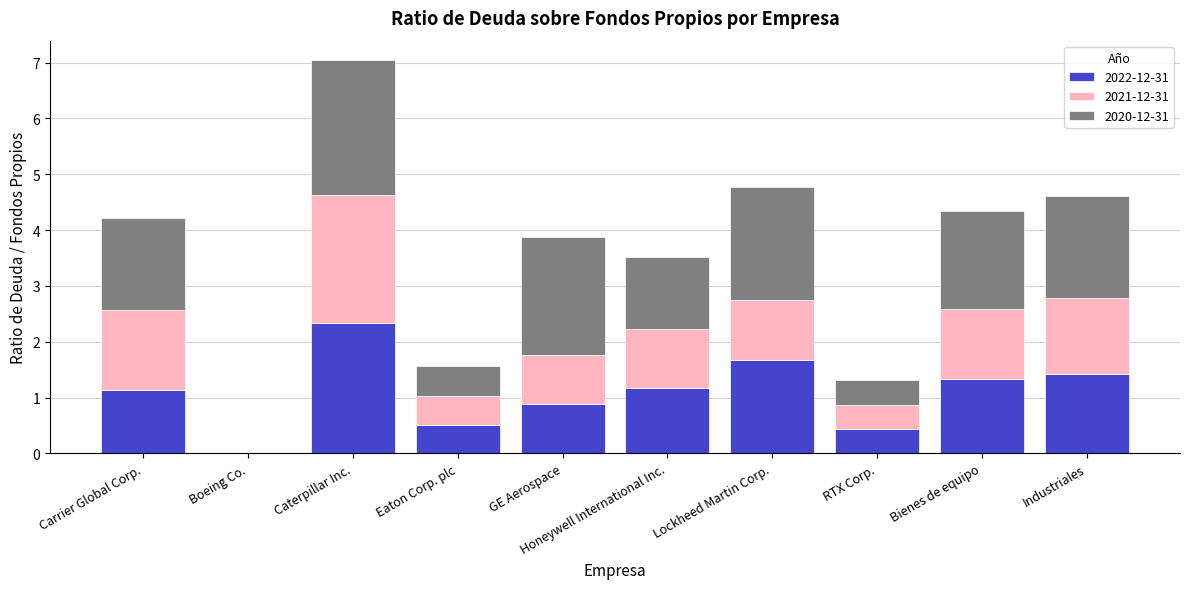

What is the sum of all 2022-12-31 values?

10.9